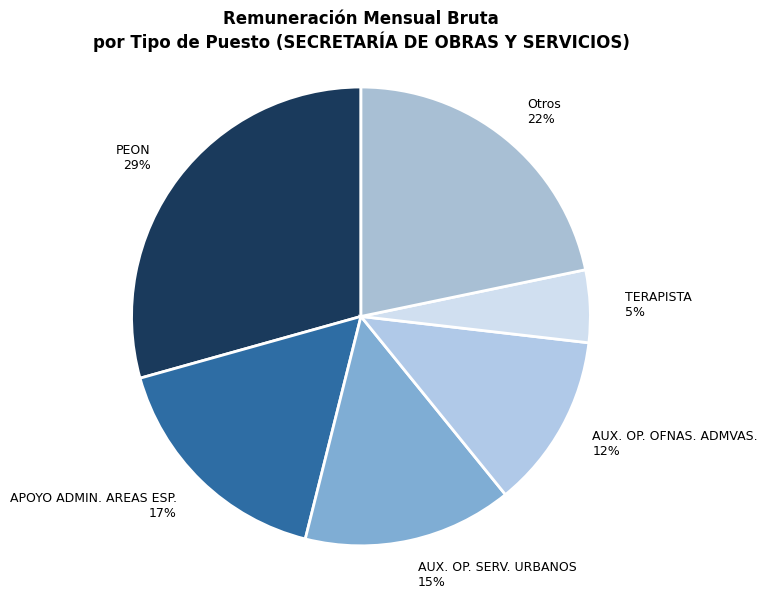

What is the smallest slice in the pie chart?

TERAPISTA